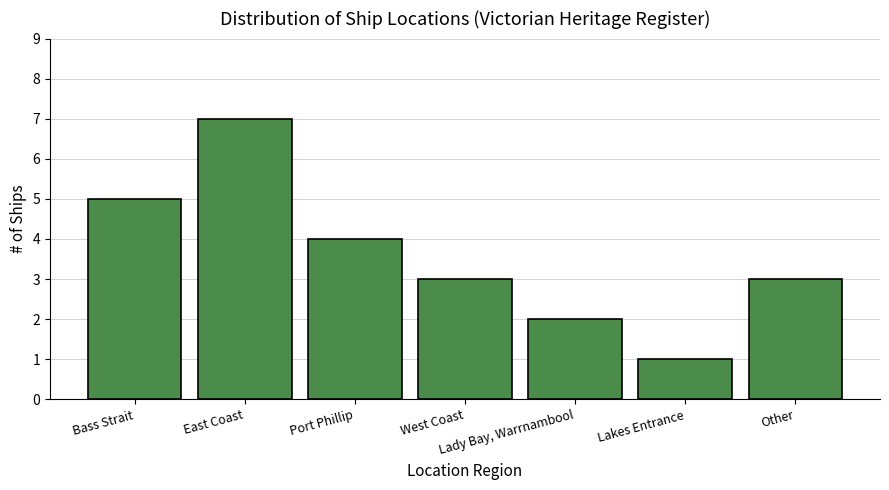

Approximately how many times larger is the value at Bass Strait compared to Other?

1.7